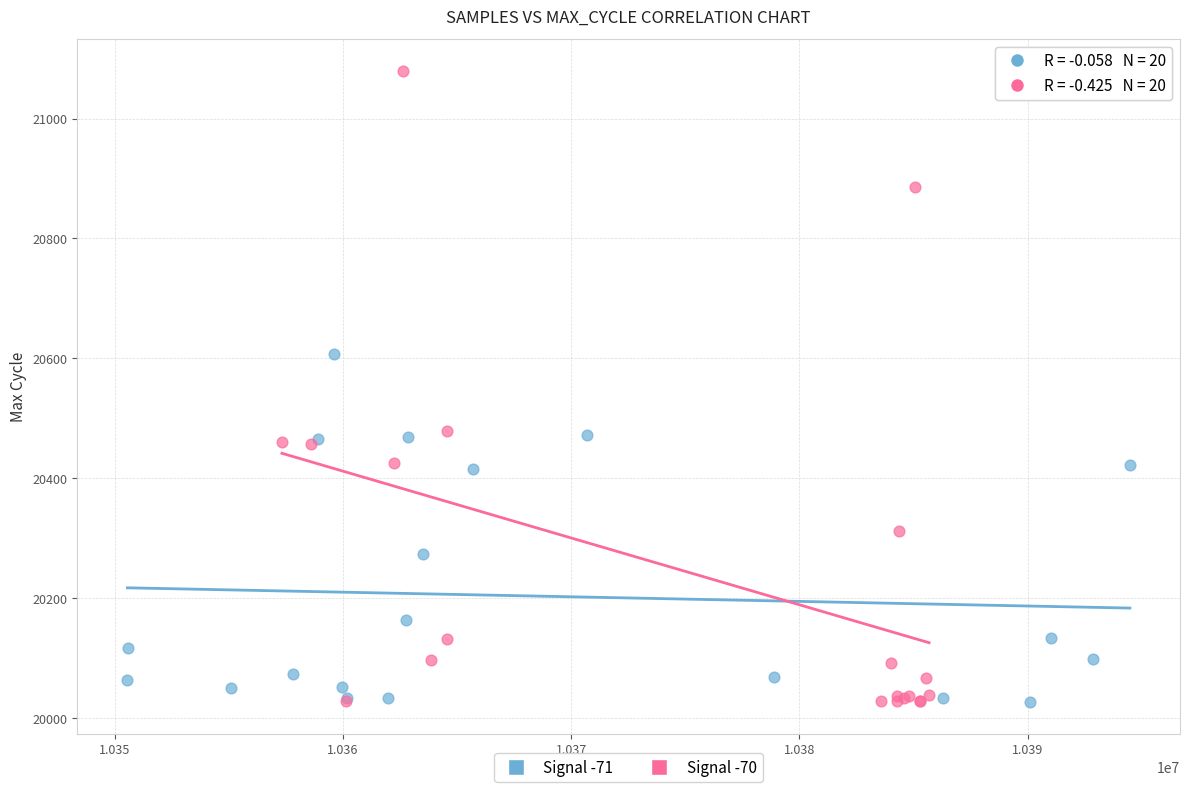

Which series reaches the maximum Y coordinate?

Signal -70